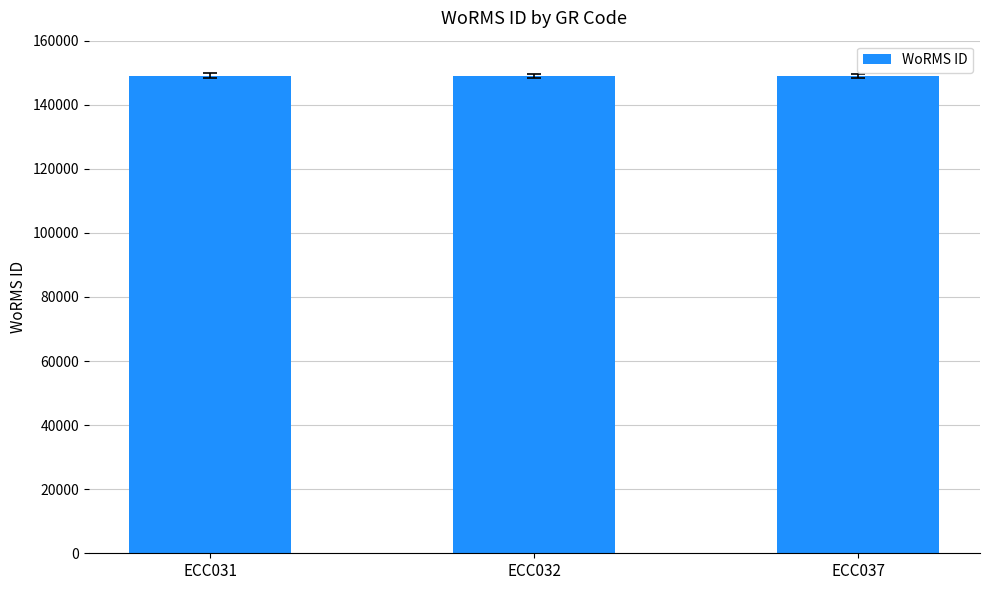

What is the value of the 2nd bar from the left?

149073